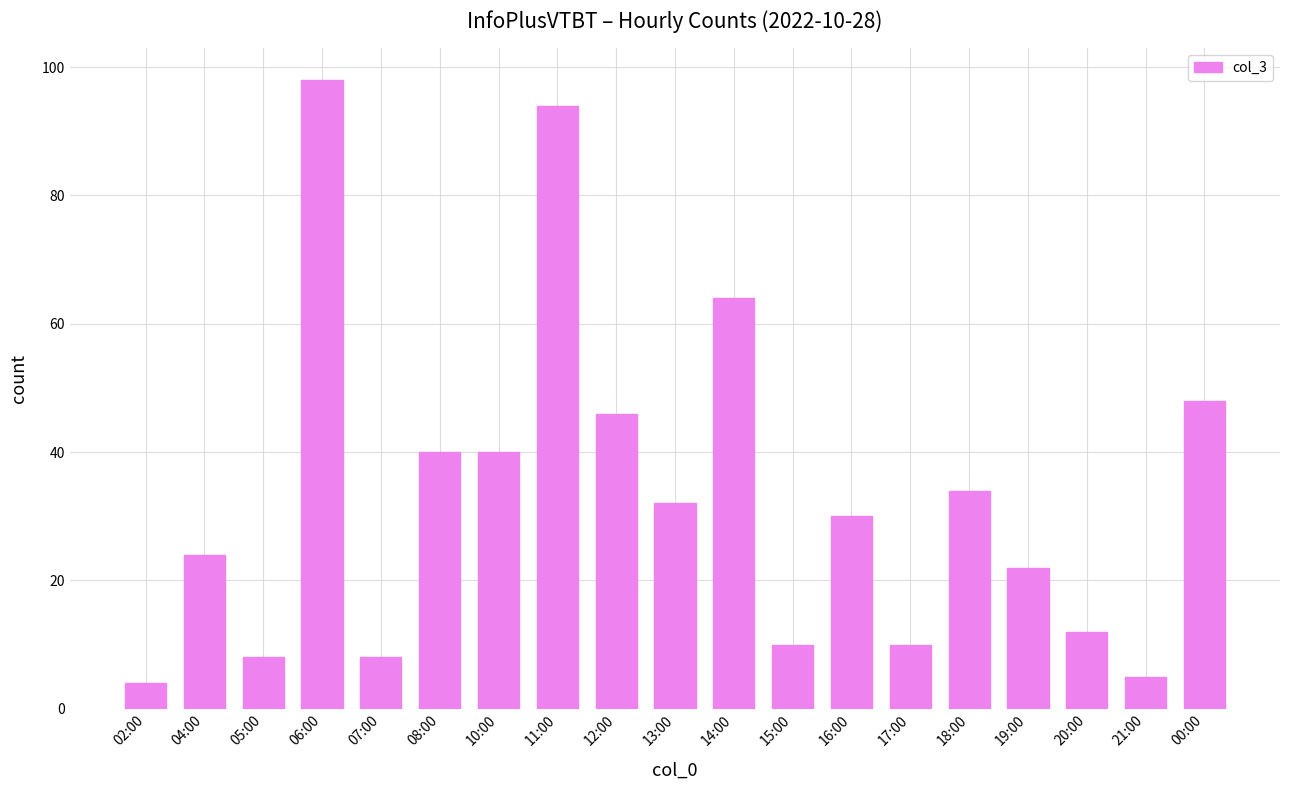

What is the label of the 18th bar from the left?

21:00